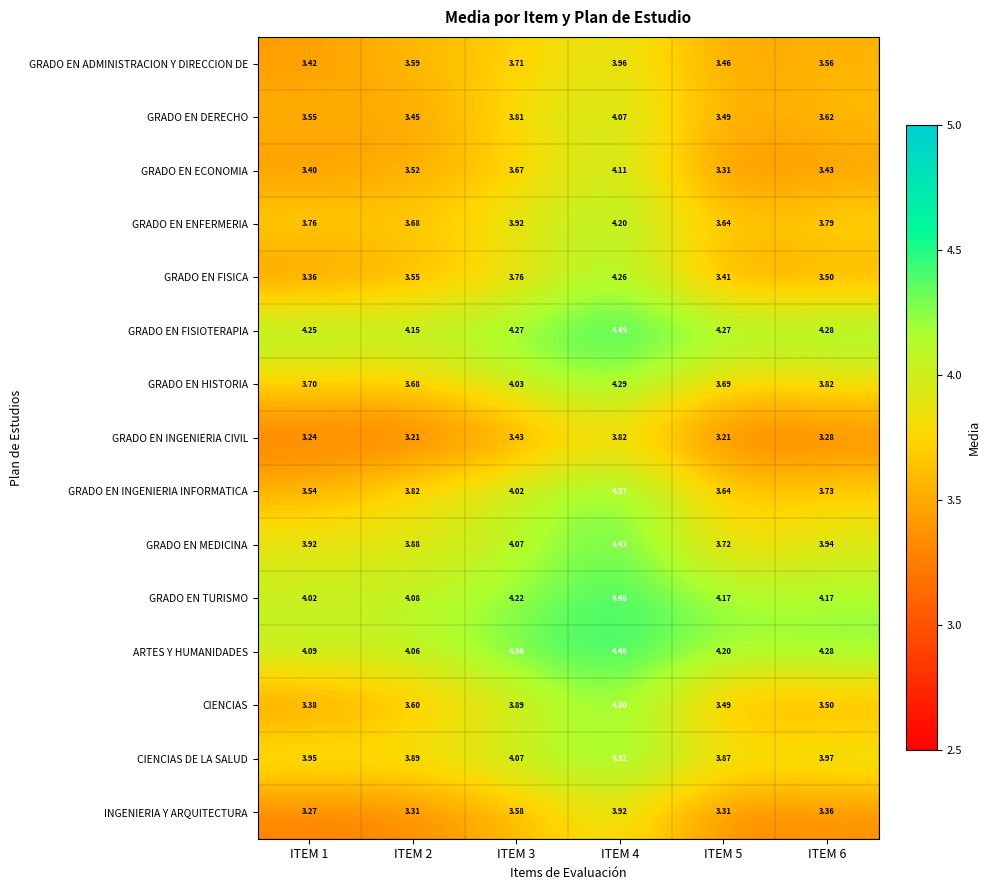

Which series changed the most between ITEM 4 and ITEM 5?

GRADO EN FISICA